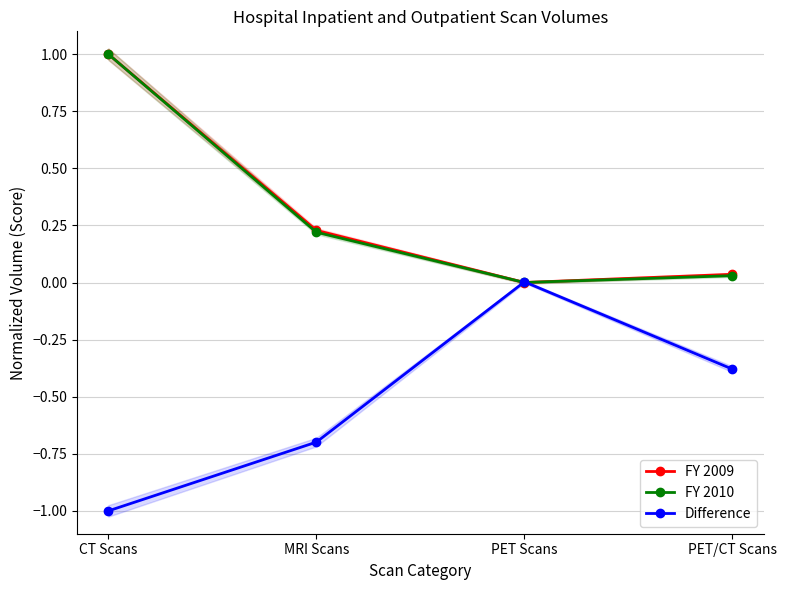

At which category does FY 2010 reach its first local valley?

PET Scans